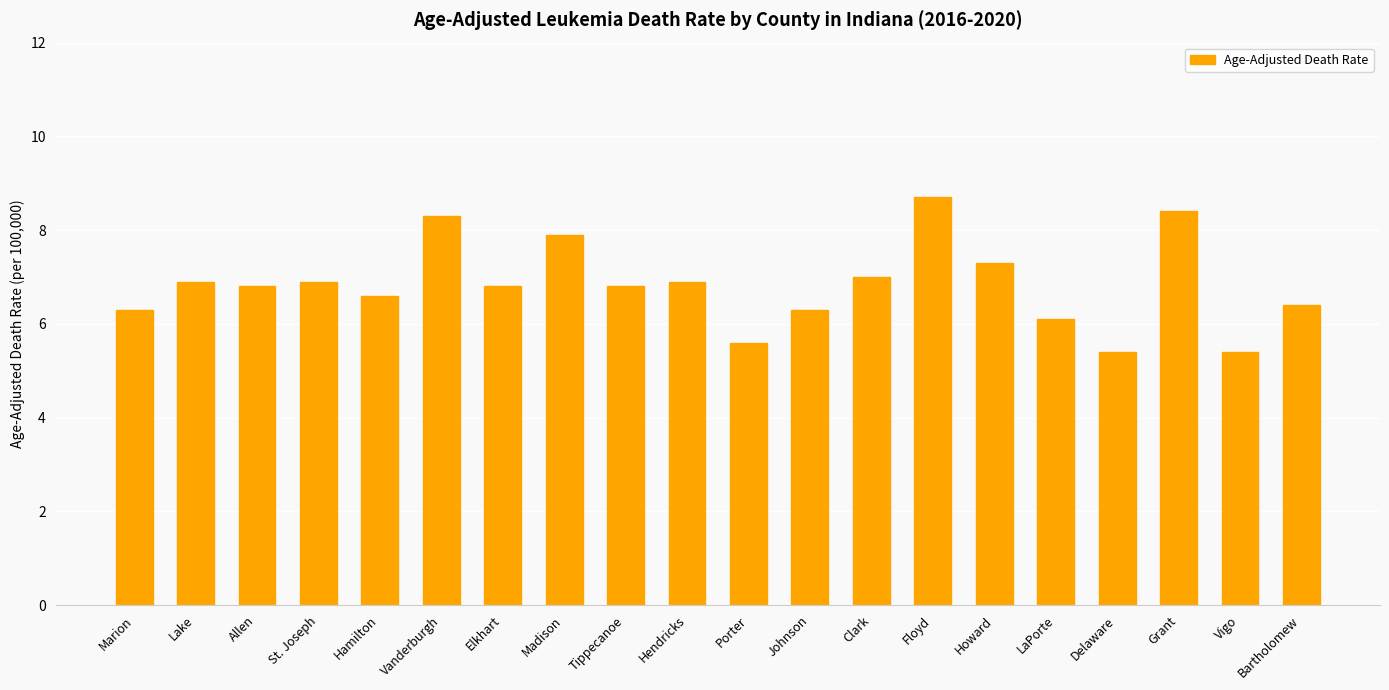

What is the smallest value displayed?

5.4